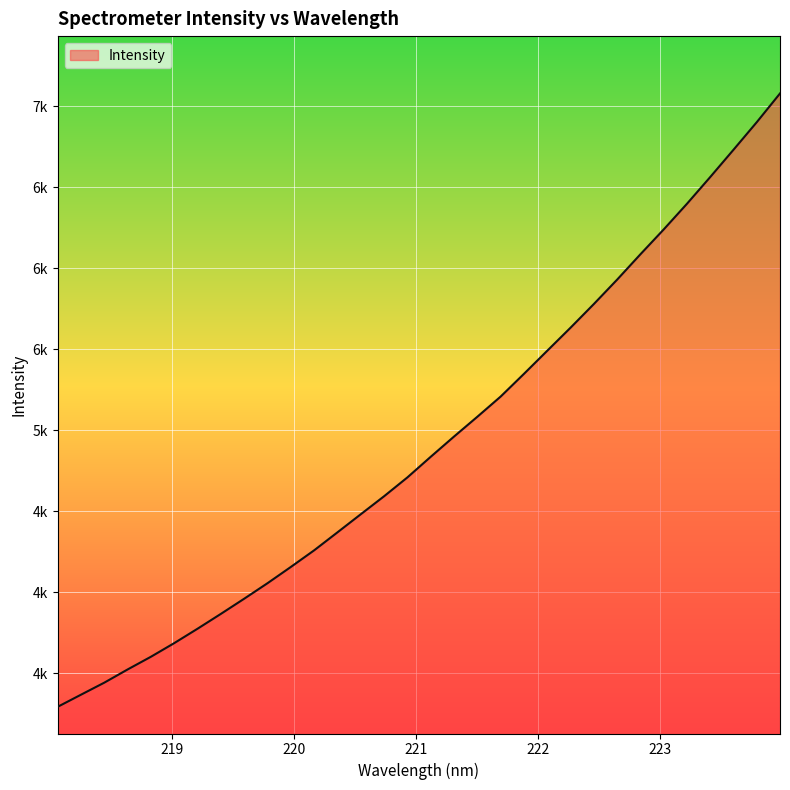

Does the chart display data point markers on the line(s)?

No